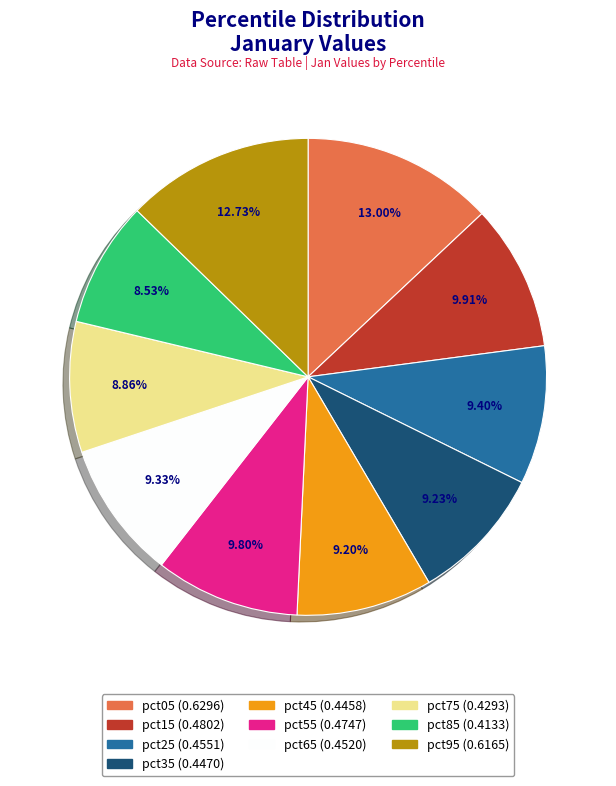

Is there a majority slice in this chart?

No